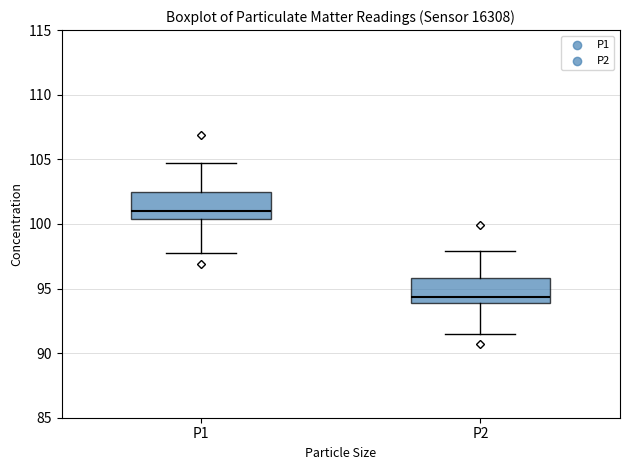

Where does the lower whisker of the box for P1 end on the y-axis? The values are not printed on the chart, so give them approximately, as read against the axis.

98.0